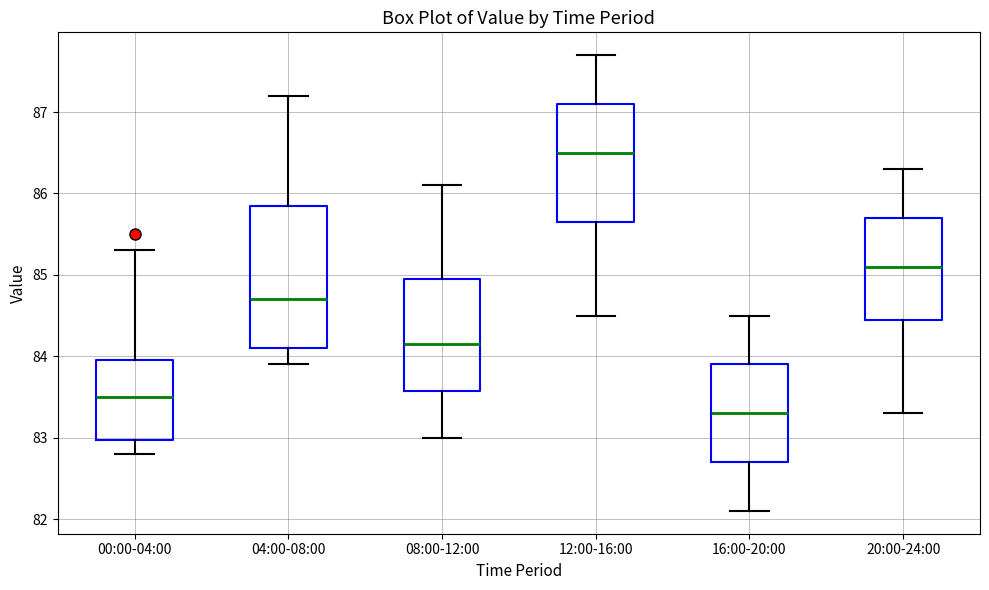

Which box has the lowest median line?

16:00-20:00